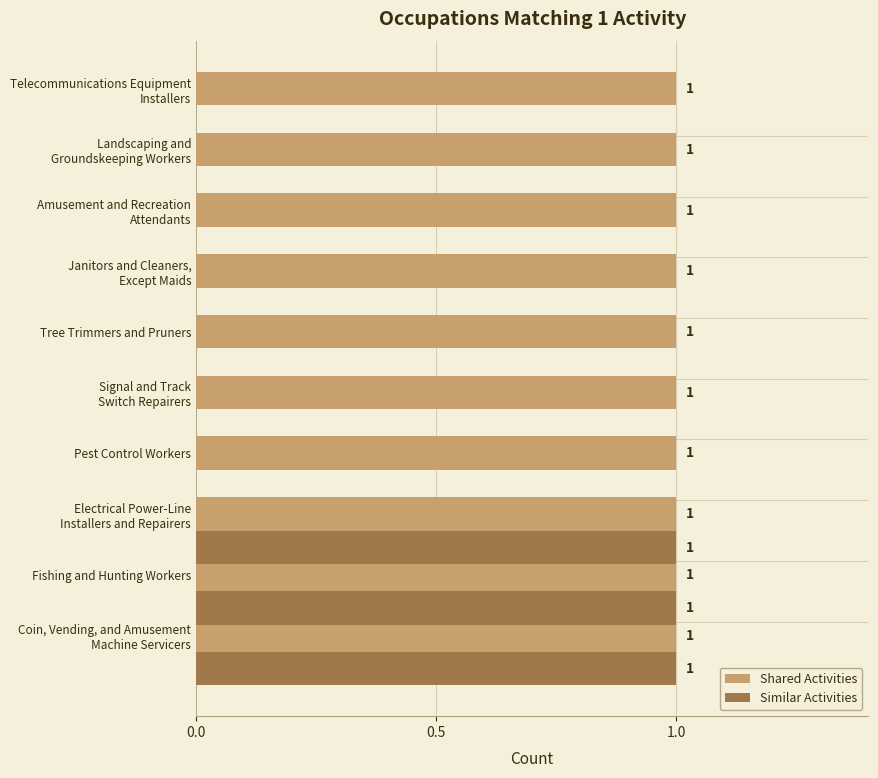

The value of Similar Activities at Tree Trimmers and Pruners is 0. True or false?

True